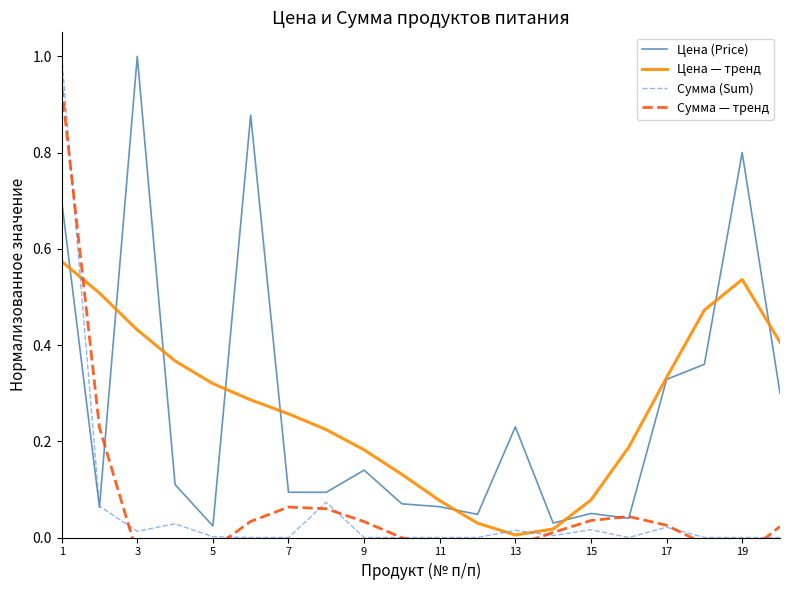

The value of Сумма (Sum) at 11 is 0.7. True or false?

False